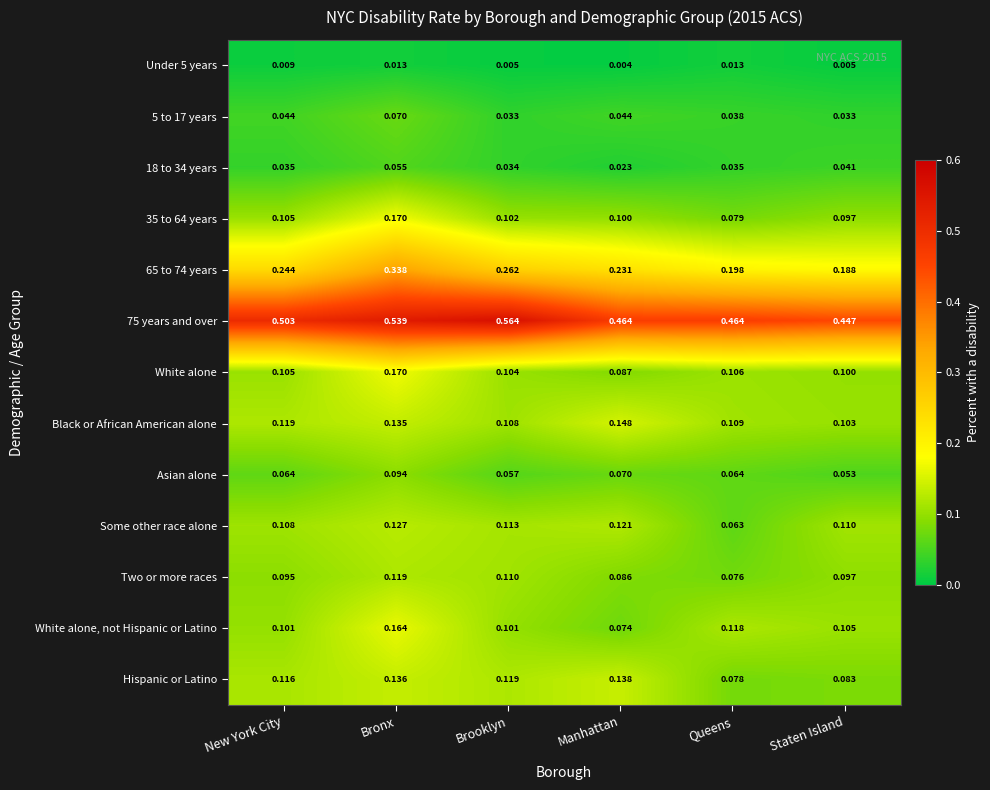

Which category has the lowest value across all series?

Manhattan